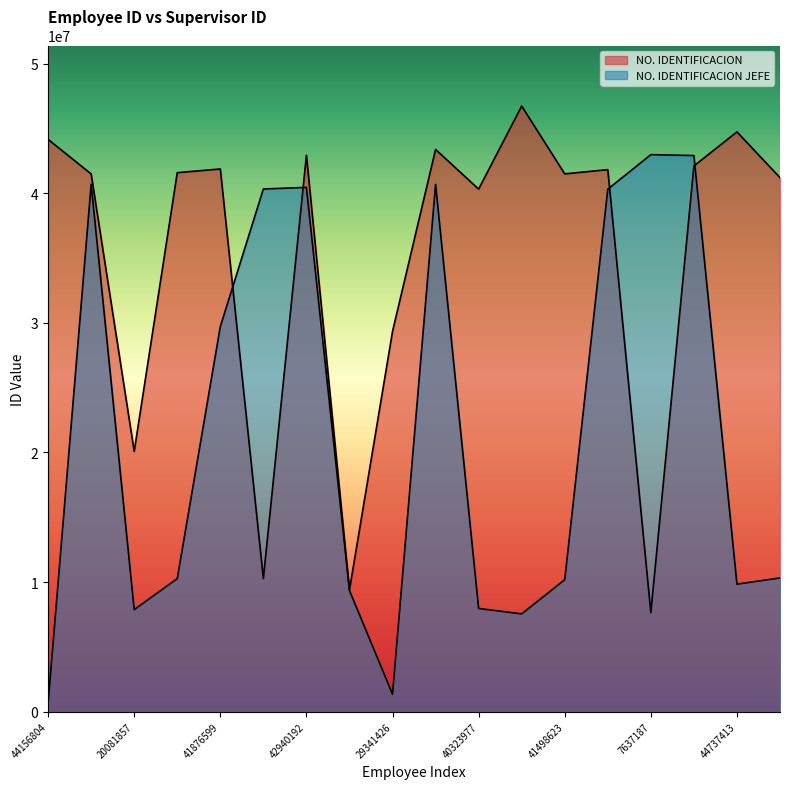

What is the difference between the maximum and second lowest values in the NO. IDENTIFICACION series?

37336323